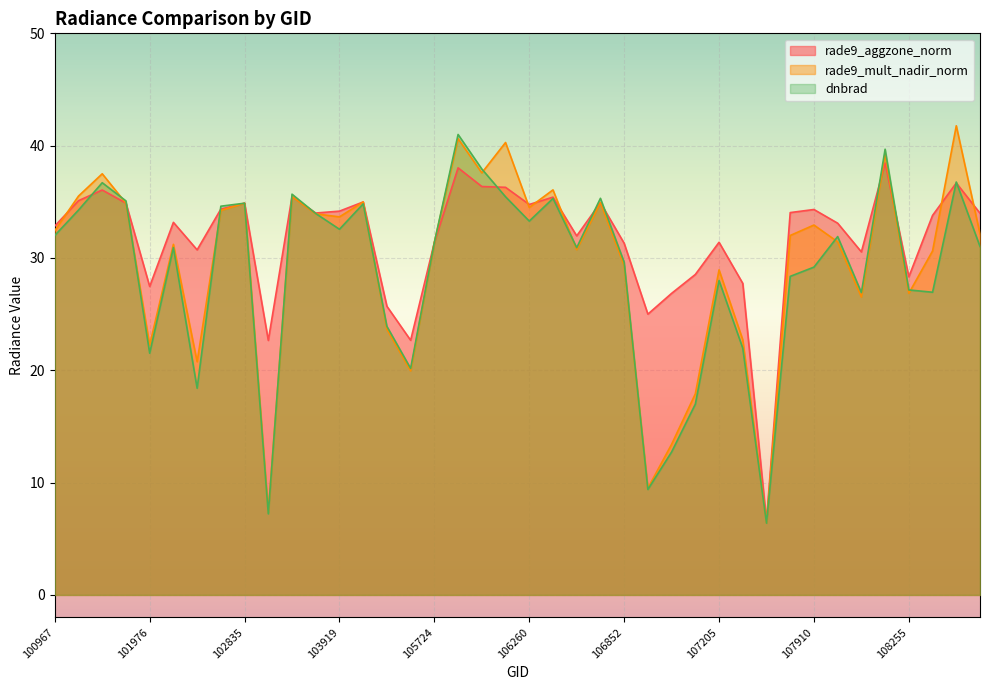

Which category has the highest value across all series?

108788